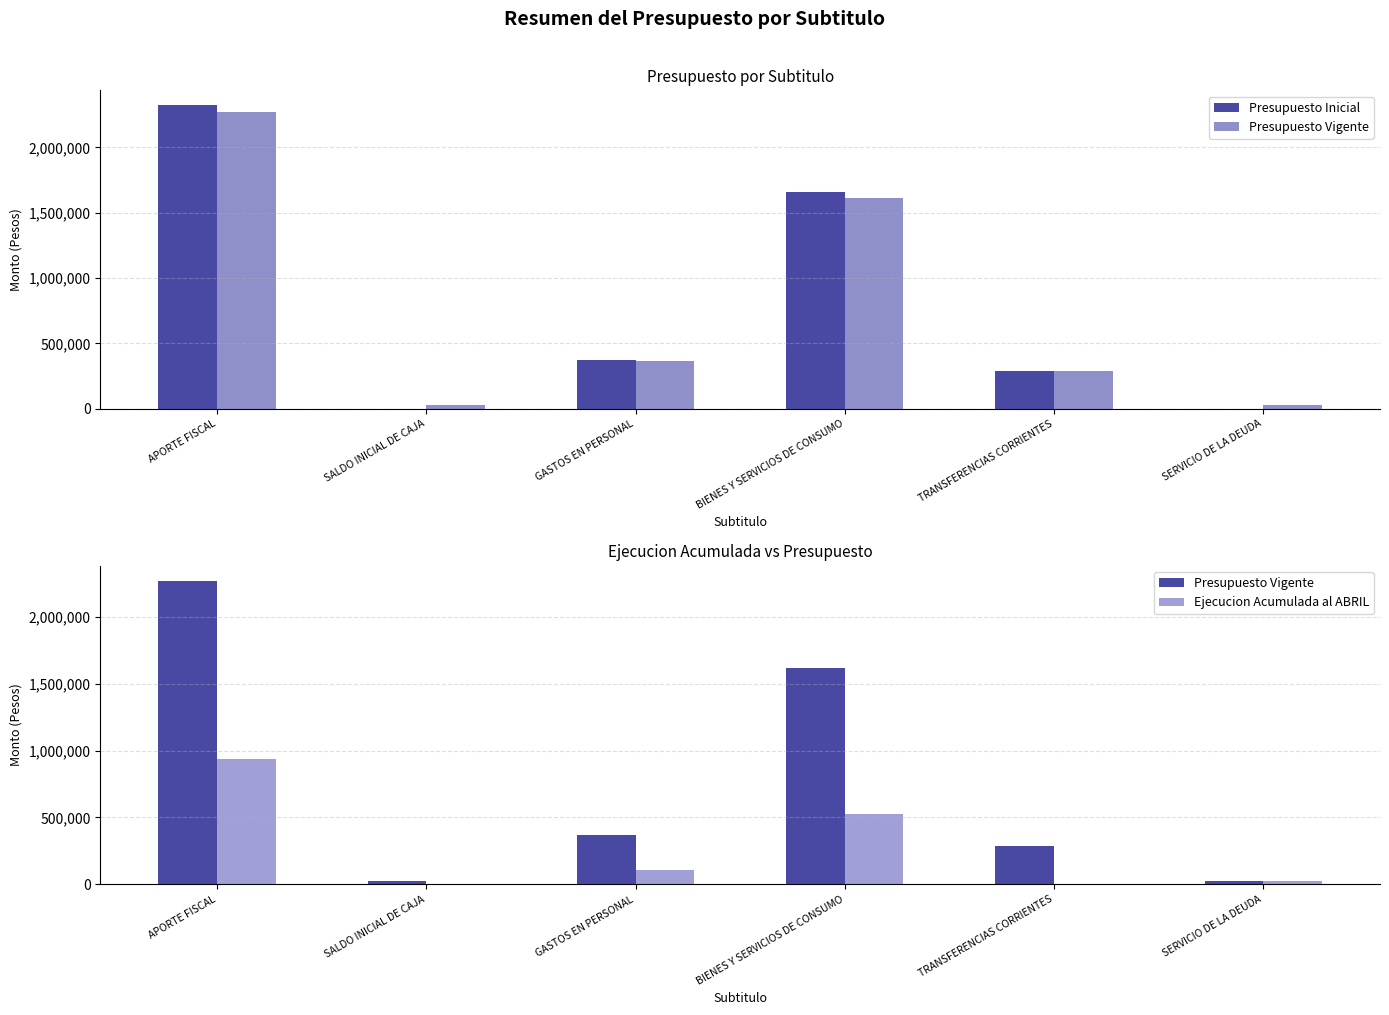

Is the value of Presupuesto Inicial at GASTOS EN PERSONAL greater than the value of Ejecucion Acumulada al ABRIL at APORTE FISCAL?

No